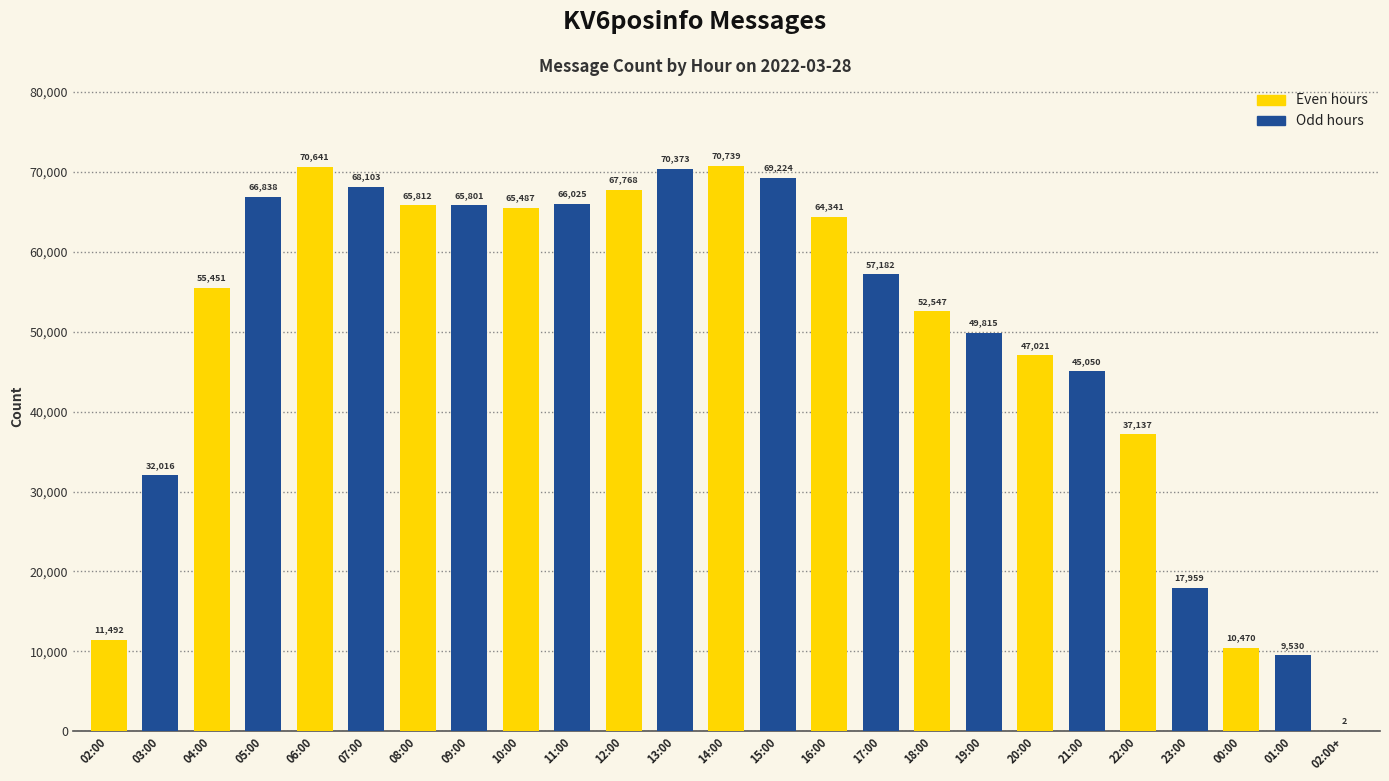

Reading left to right, extract all data points from this chart.

02:00=11492	03:00=32016	04:00=55451	05:00=66838	06:00=70641	07:00=68103	08:00=65812	09:00=65801	10:00=65487	11:00=66025	12:00=67768	13:00=70373	14:00=70739	15:00=69224	16:00=64341	17:00=57182	18:00=52547	19:00=49815	20:00=47021	21:00=45050	22:00=37137	23:00=17959	00:00=10470	01:00=9530	02:00+=2